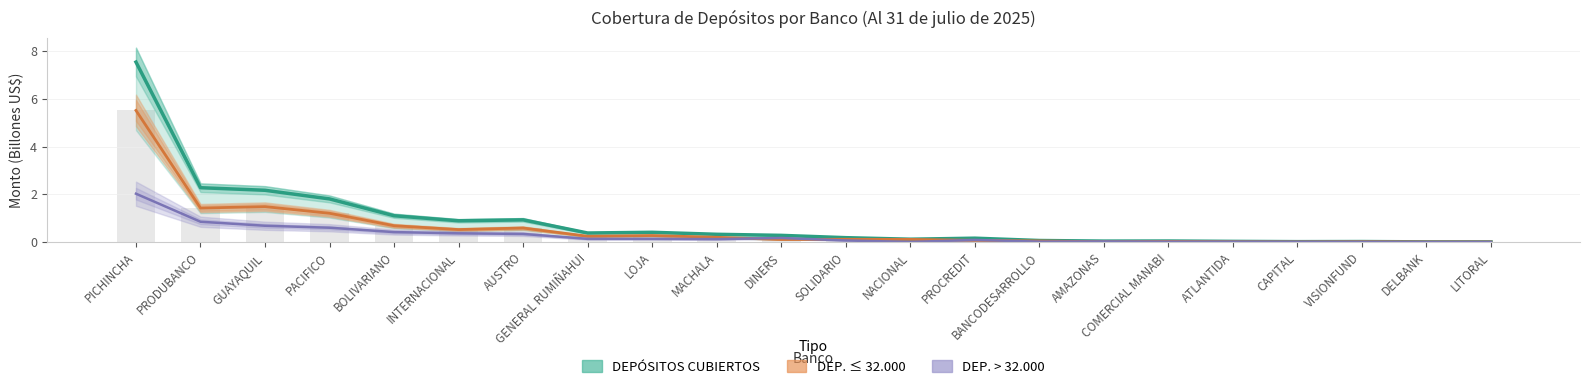

Rank the categories by DEPÓSITOS CUBIERTOS value from highest to lowest.

PICHINCHA, PRODUBANCO, GUAYAQUIL, PACIFICO, BOLIVARIANO, AUSTRO, INTERNACIONAL, LOJA, GENERAL RUMIÑAHUI, MACHALA, DINERS, SOLIDARIO, PROCREDIT, NACIONAL, BANCODESARROLLO, COMERCIAL MANABI, AMAZONAS, ATLANTIDA, VISIONFUND, CAPITAL, DELBANK, LITORAL